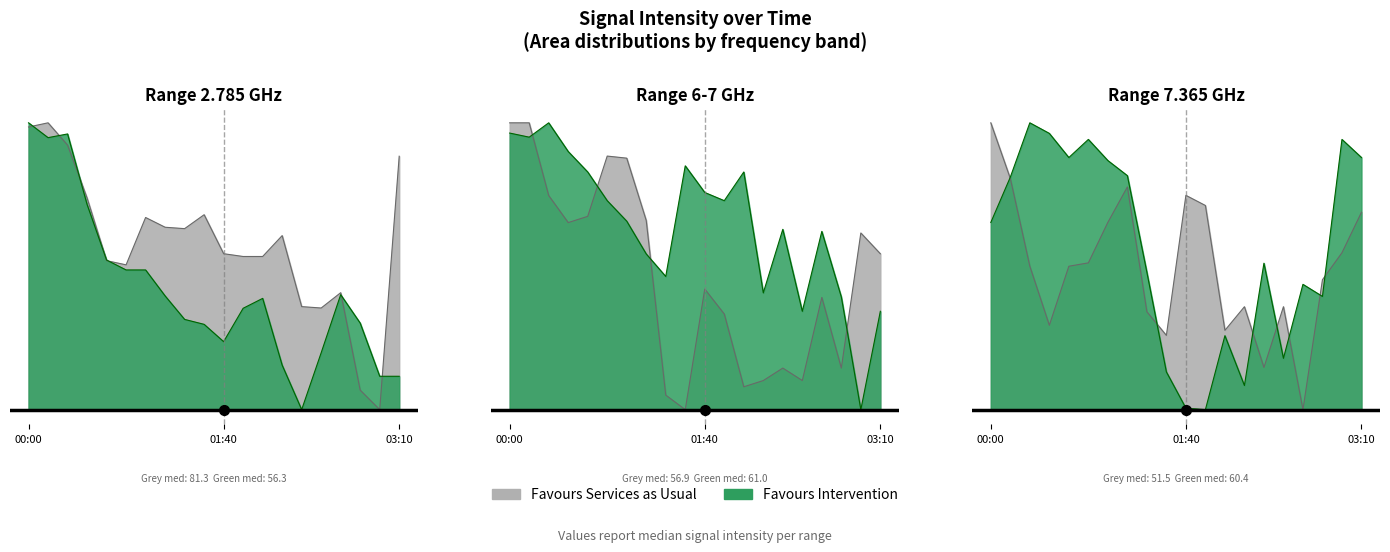

Does the chart display data point markers on the line(s)?

No